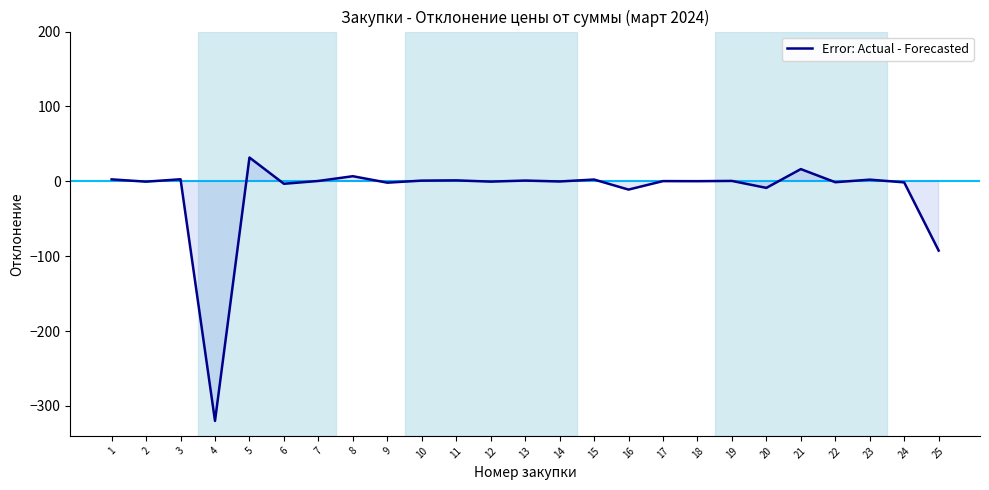

Which category has the lowest value across all series?

4